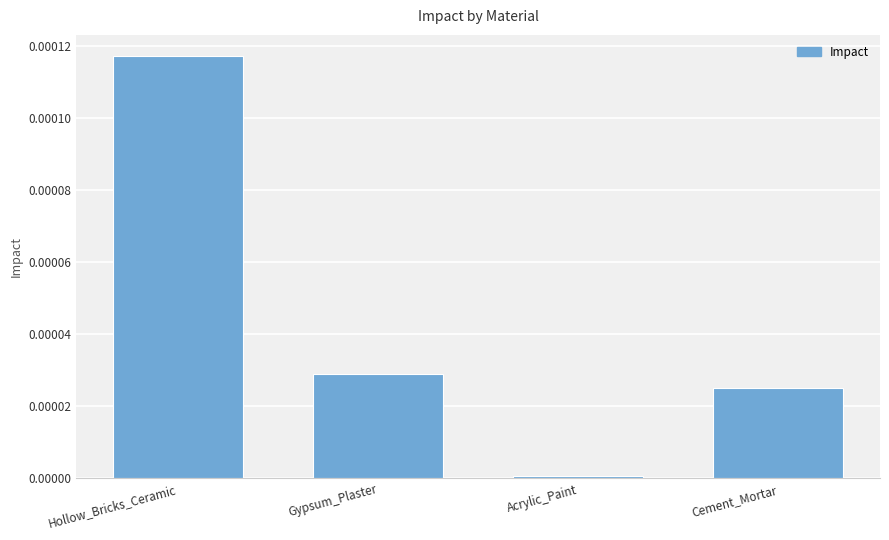

What position from the right is Cement_Mortar?

1